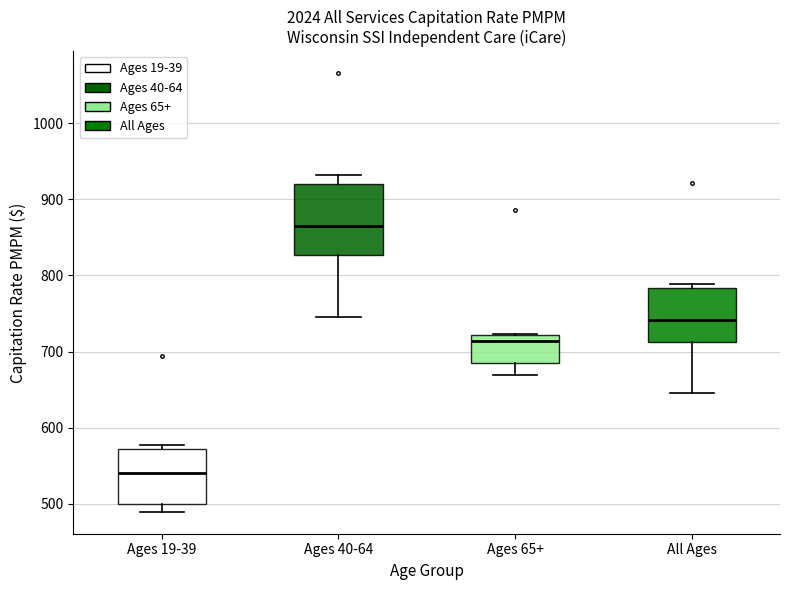

Which box has the lowest median line?

Ages 19-39